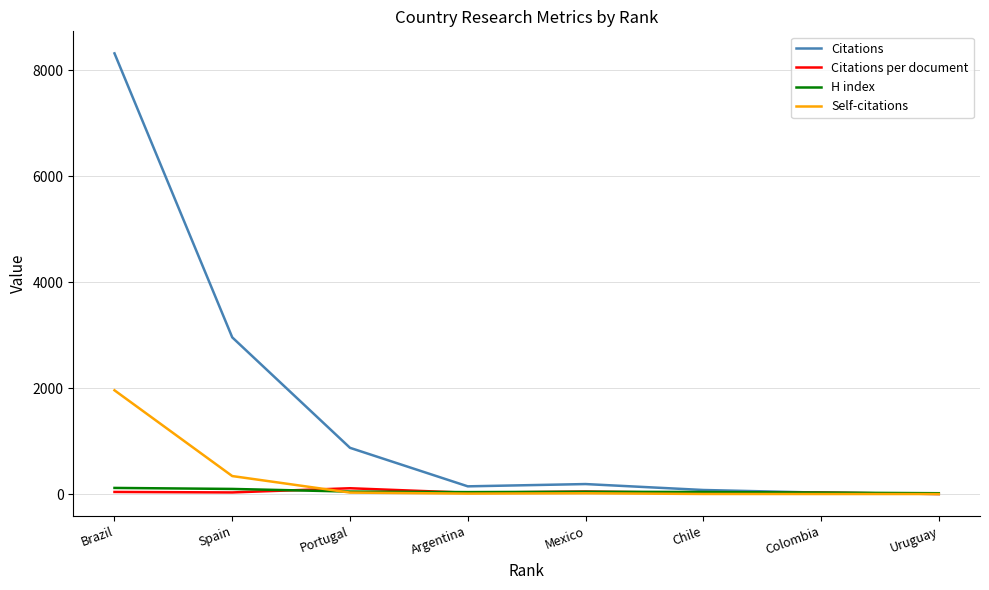

What is the difference between the H index values at Spain and Colombia?

69.0